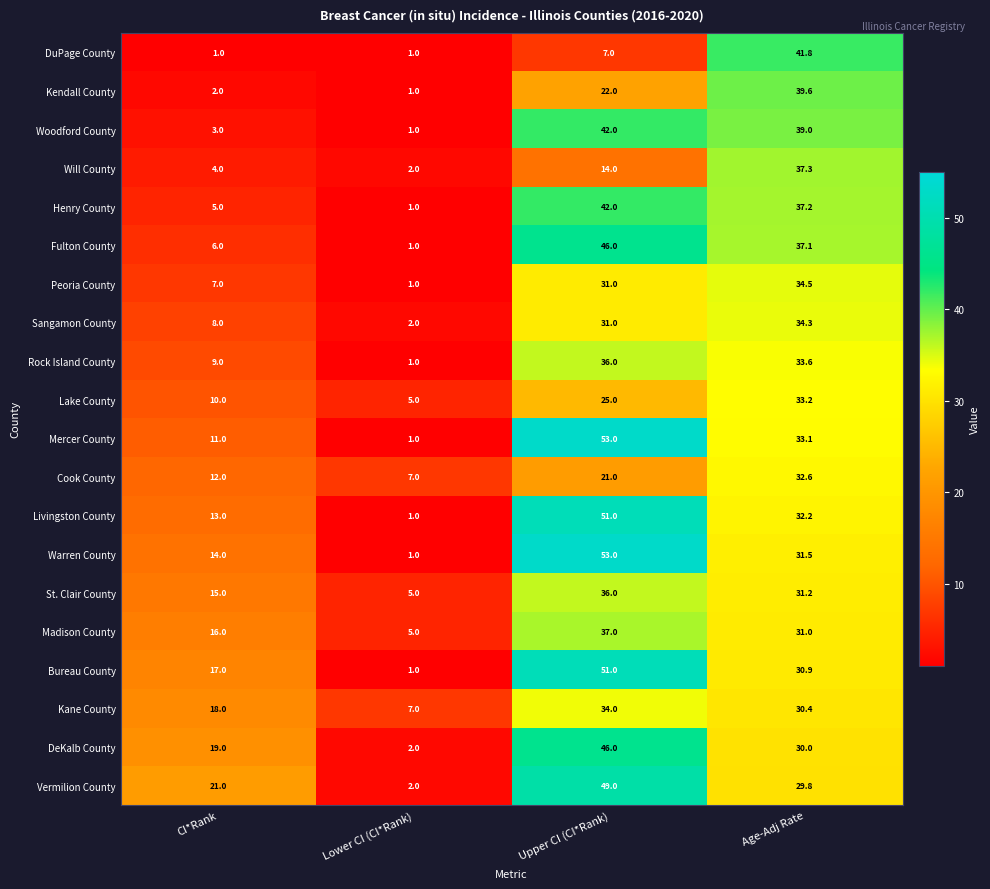

At CI*Rank, list the series in order from smallest to largest.

DuPage County, Kendall County, Woodford County, Will County, Henry County, Fulton County, Peoria County, Sangamon County, Rock Island County, Lake County, Mercer County, Cook County, Livingston County, Warren County, St. Clair County, Madison County, Bureau County, Kane County, DeKalb County, Vermilion County